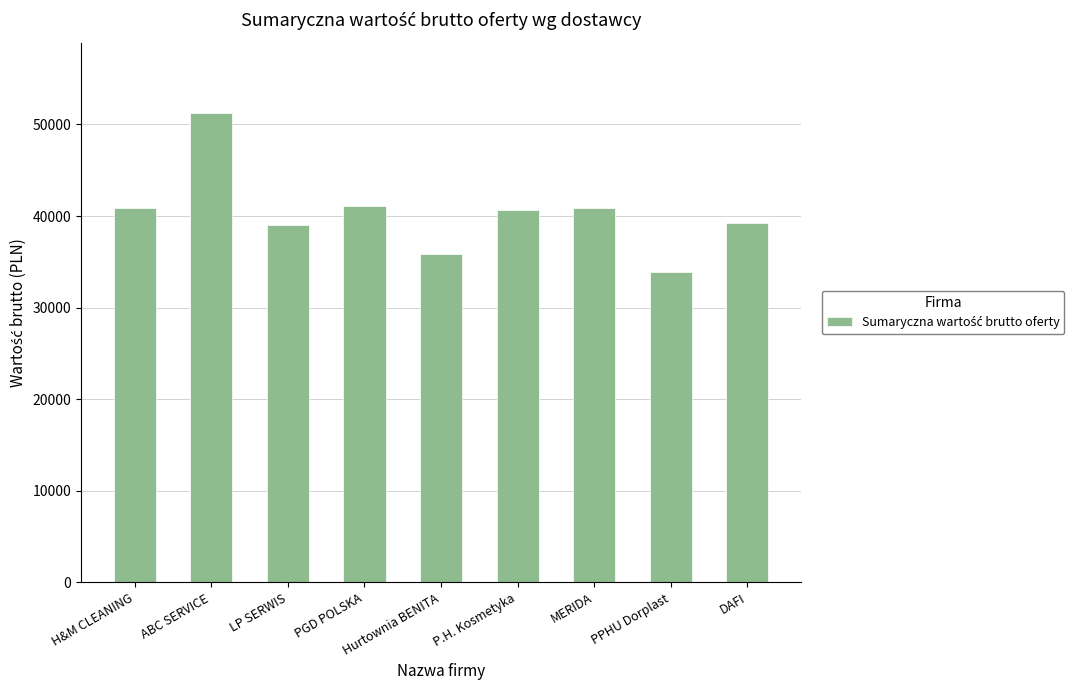

What is the sum of the values at P.H. Kosmetyka and PPHU Dorplast?

74493.5